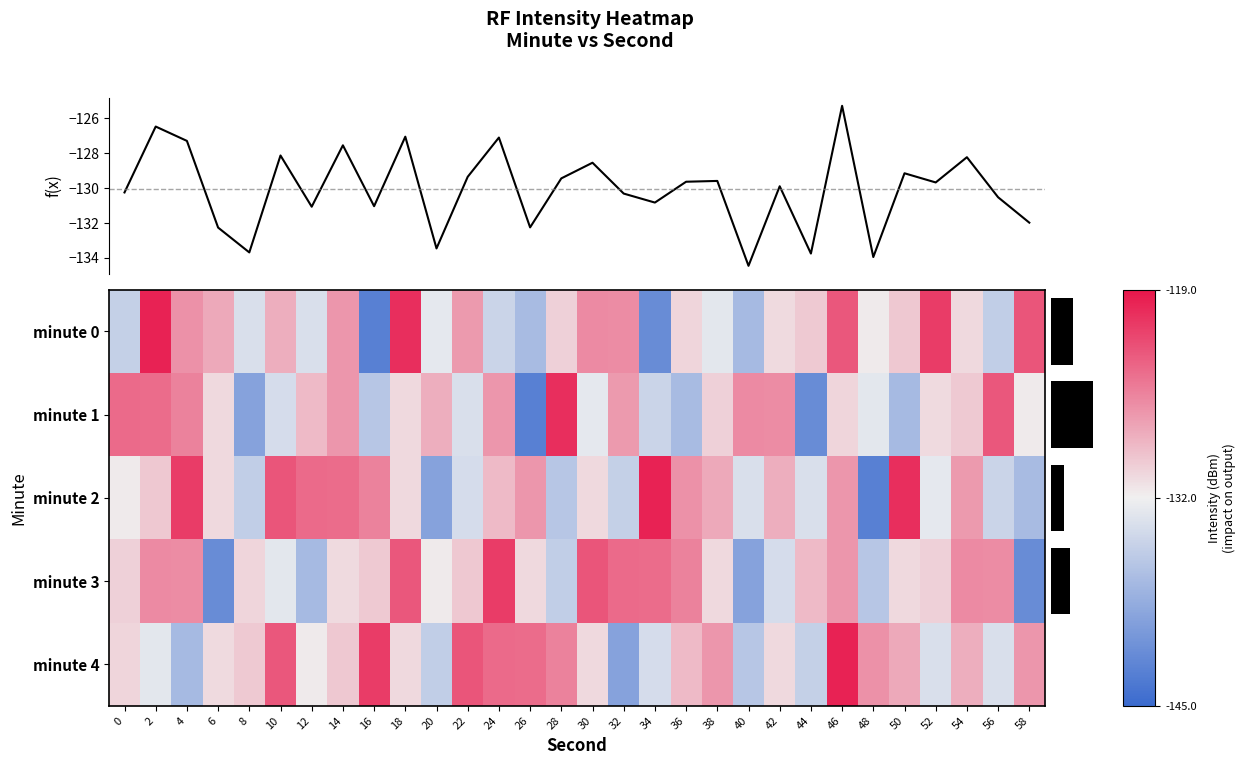

How many data points in 1 are above -130?

13